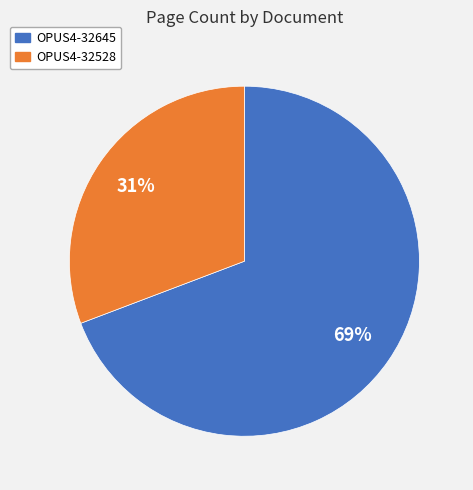

Count the number of slices in the pie.

2